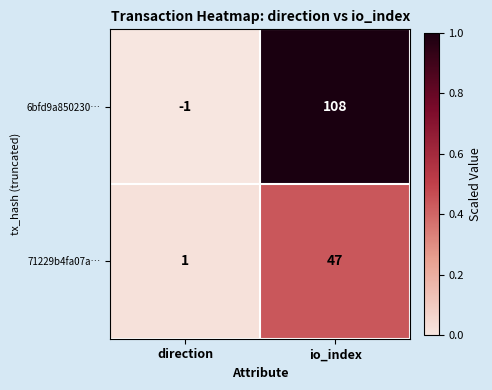

Reading left to right, transcribe all the data shown in this chart.

6bfd9a850230…: -1	108
71229b4fa07a…: 1	47